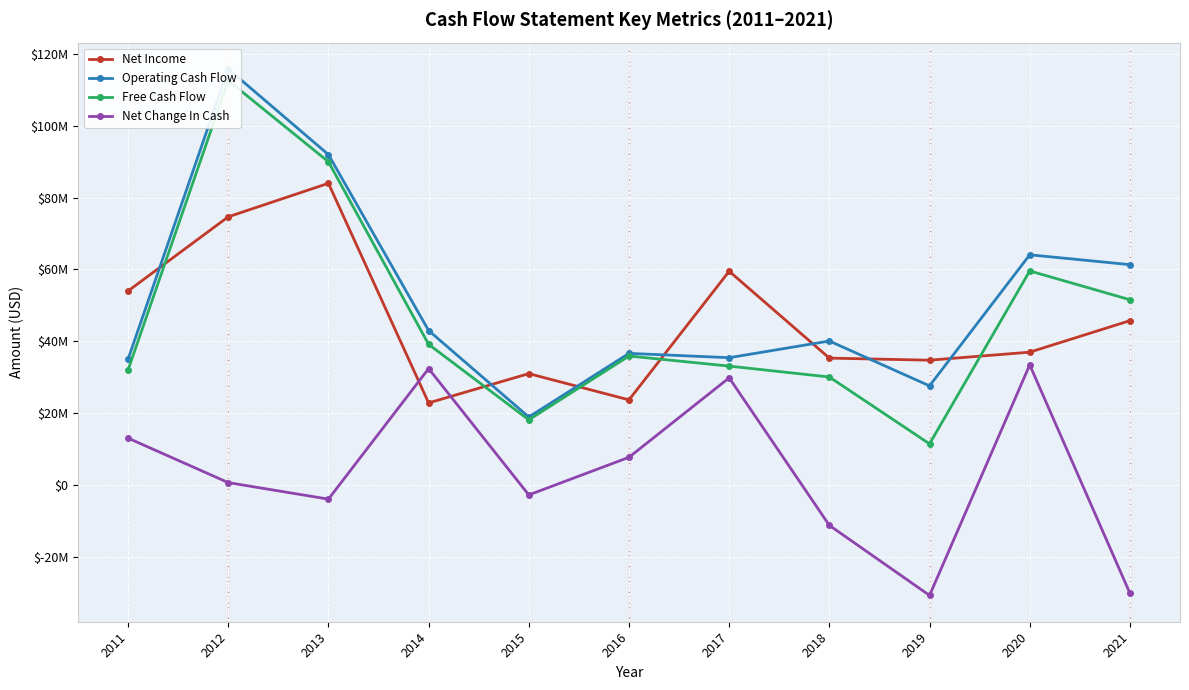

At which label does Net Change In Cash first exceed 604000?

2011